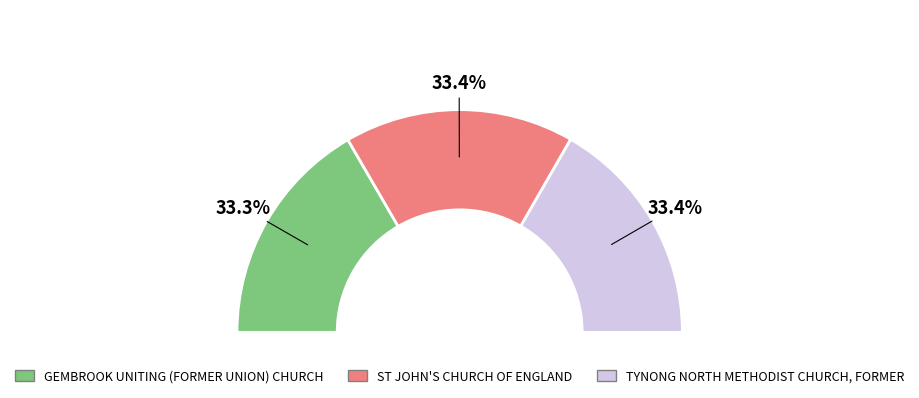

To the nearest percent, what portion does GEMBROOK UNITING (FORMER UNION) CHURCH represent?

33%